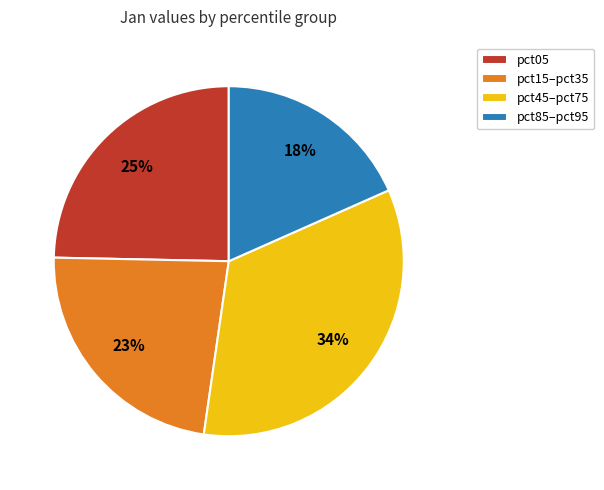

True or false: pct45–pct75 accounts for 41% of the total.

False